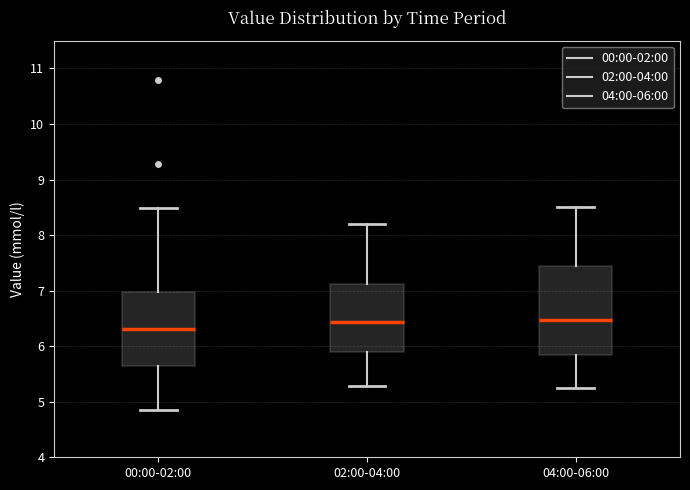

Reading left to right, read every box against the y-axis: the position of its median line, the range the box covers, and the ends of its whiskers. The values are not printed on the chart, so give them approximately, as read against the axis.

00:00-02:00: median 6.3, box 5.6 to 7.0, whiskers 4.9 to 8.5
02:00-04:00: median 6.4, box 5.9 to 7.1, whiskers 5.3 to 8.2
04:00-06:00: median 6.5, box 5.8 to 7.4, whiskers 5.3 to 8.5